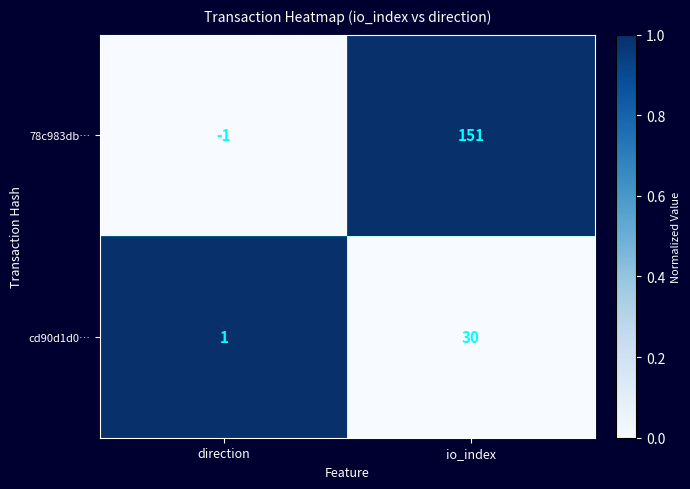

How many values in 78c983db… are below zero?

1